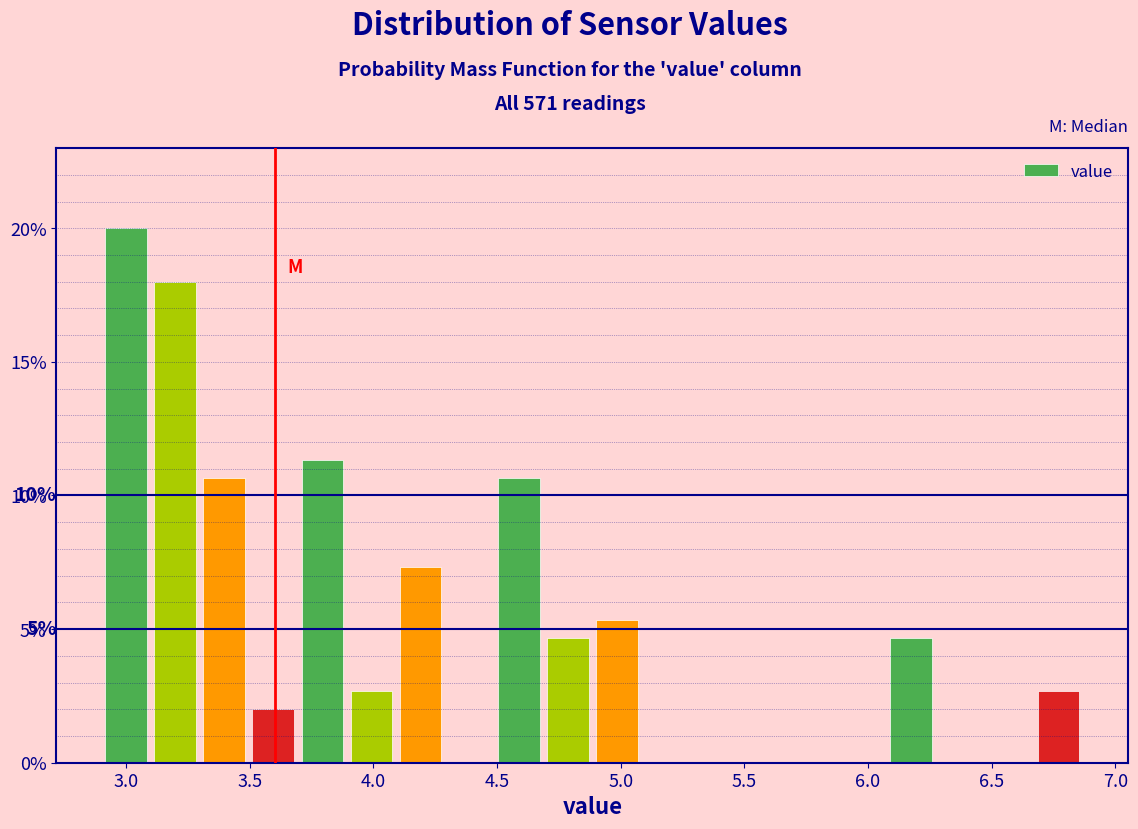

Read against the x-axis, roughly where is the centre of the tallest bar?

3.00